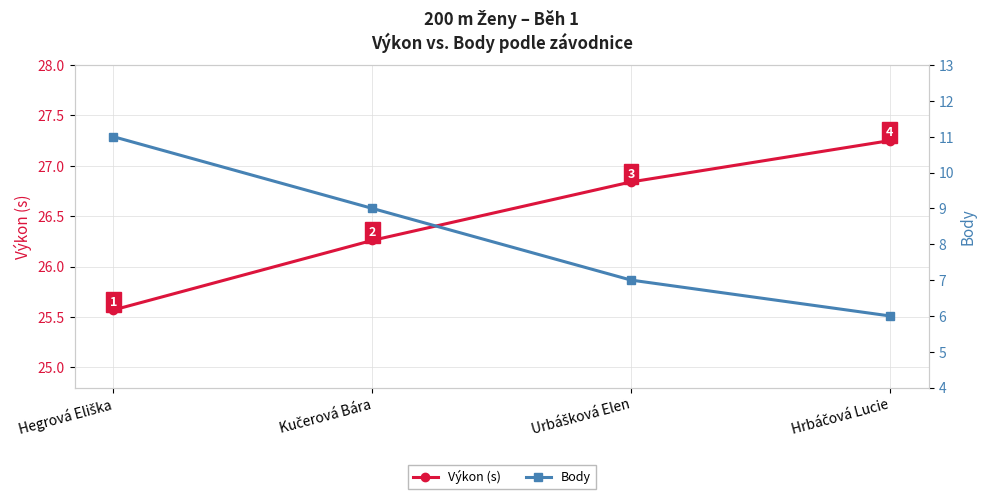

Which has a higher value, Kučerová Bára or Hegrová Eliška?

Kučerová Bára